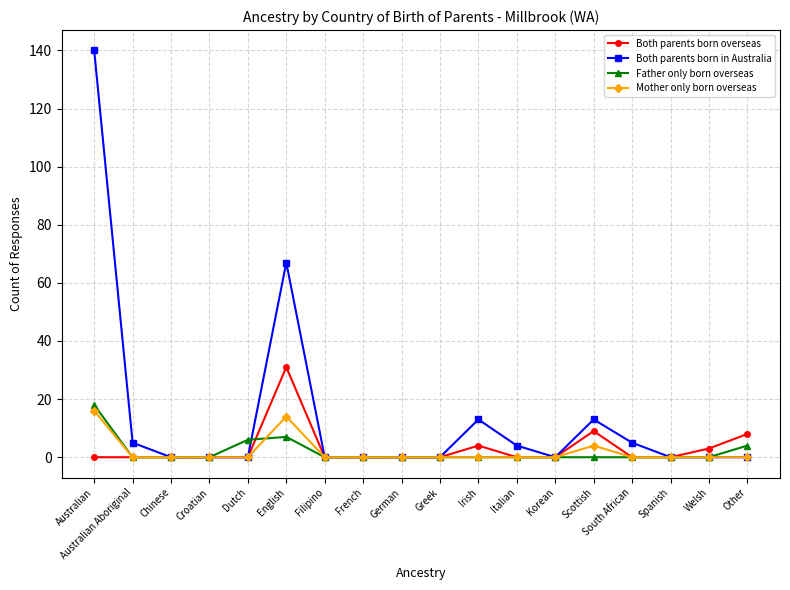

How many distinct data groups are displayed?

4